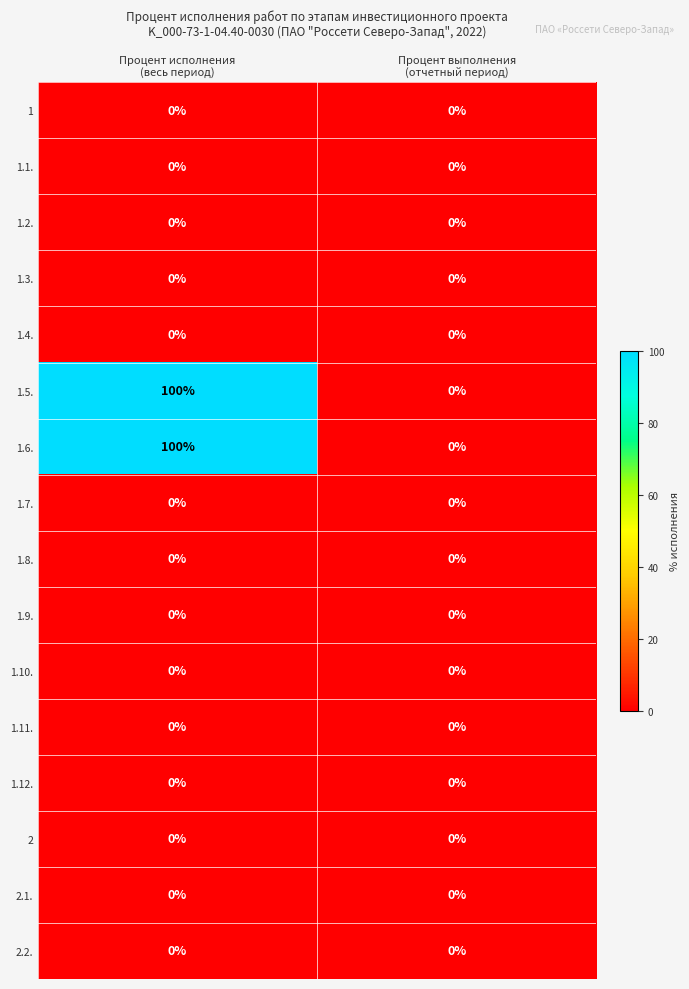

What is the maximum value shown in the chart?

100